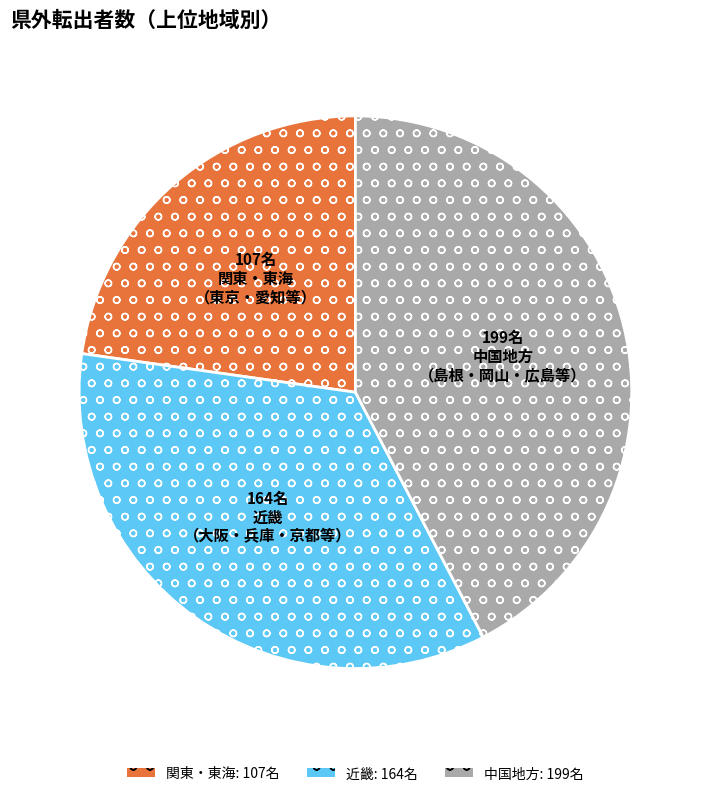

Is there any slice that represents more than half of the pie?

No